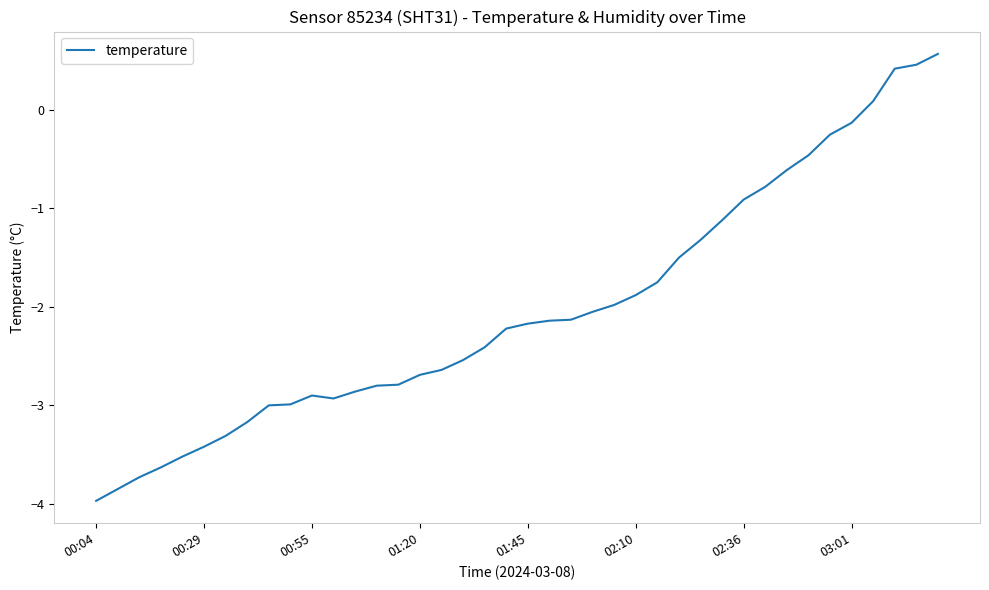

What is the smallest value displayed?

-4.0